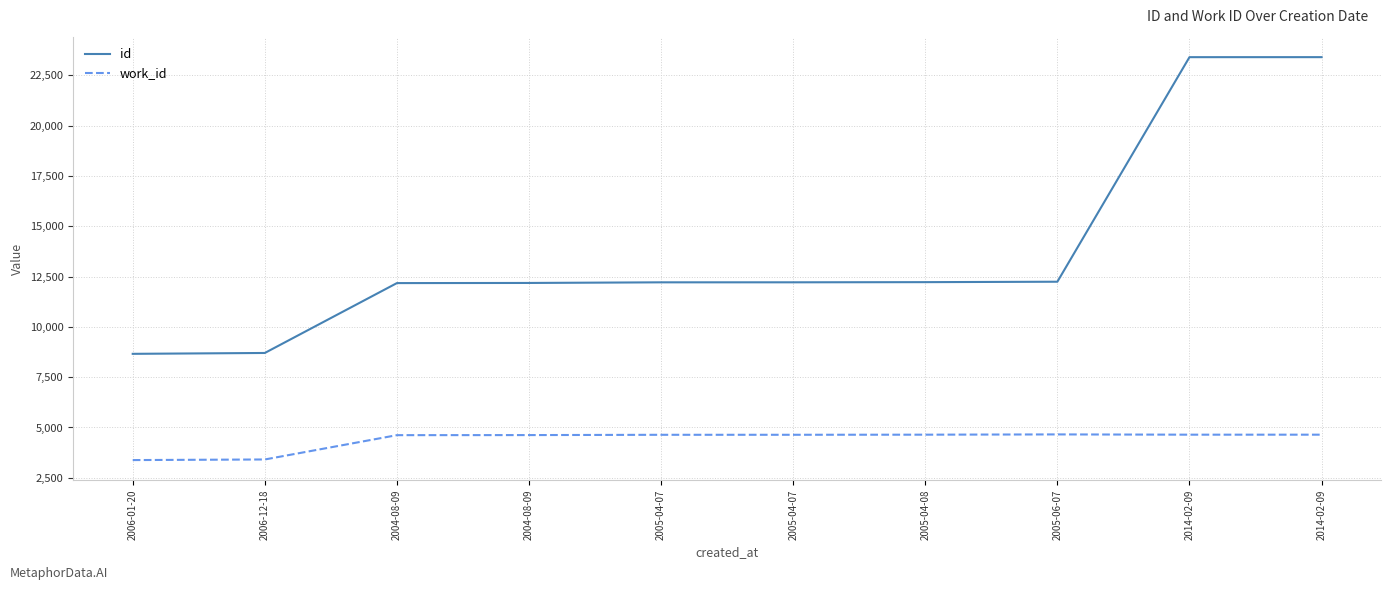

What is the label of the 10th point from the left?

2014-02-09